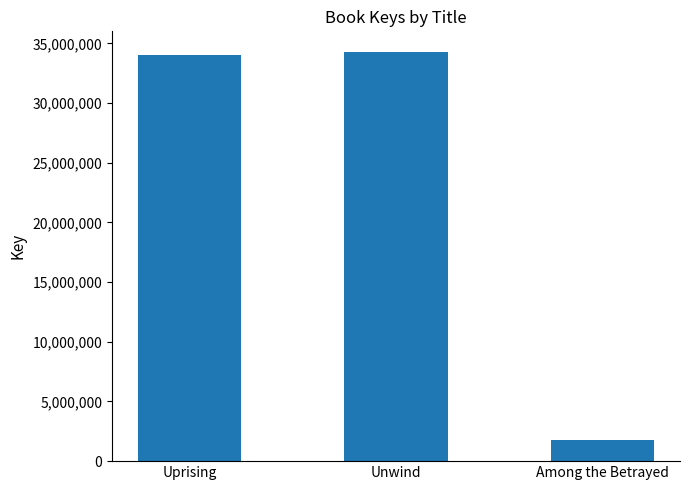

What is the ratio of the value at Uprising to the value at Among the Betrayed?

18.9